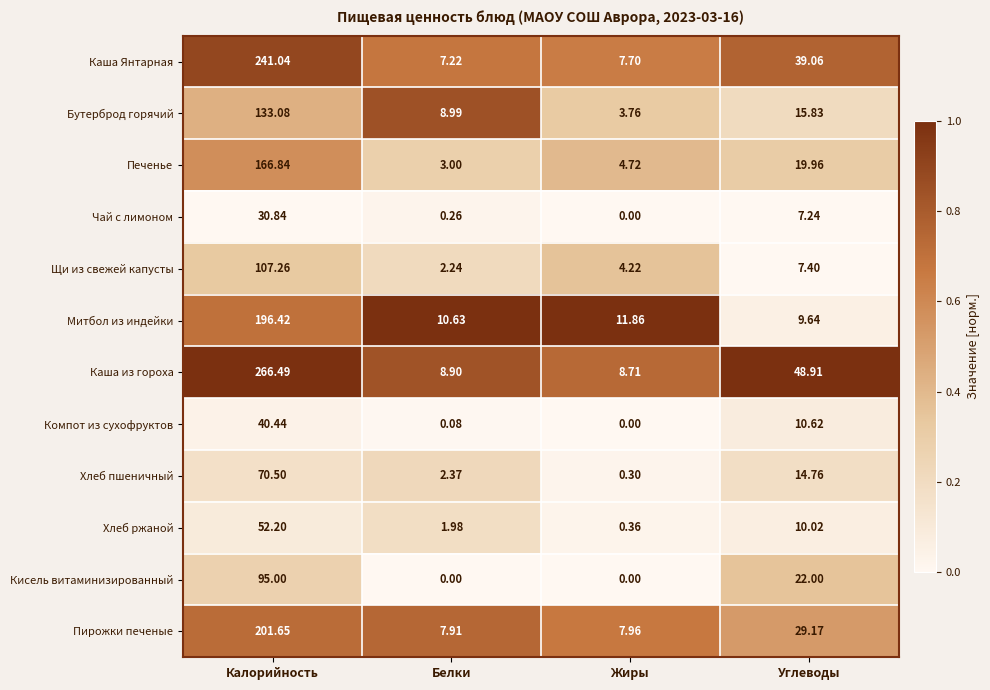

Is the value of Каша из гороха at Белки greater than the value of Компот из сухофруктов at Жиры?

Yes